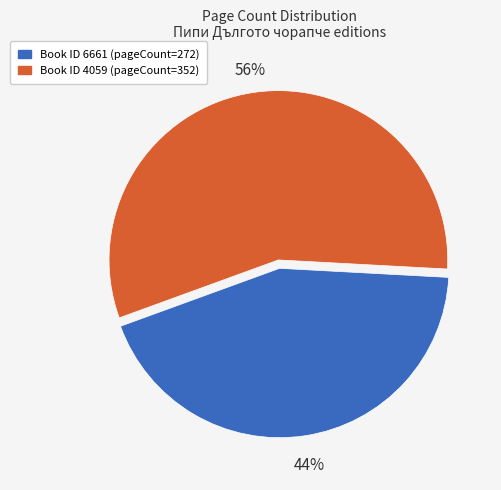

To the nearest percent, what is the average slice percentage?

50%